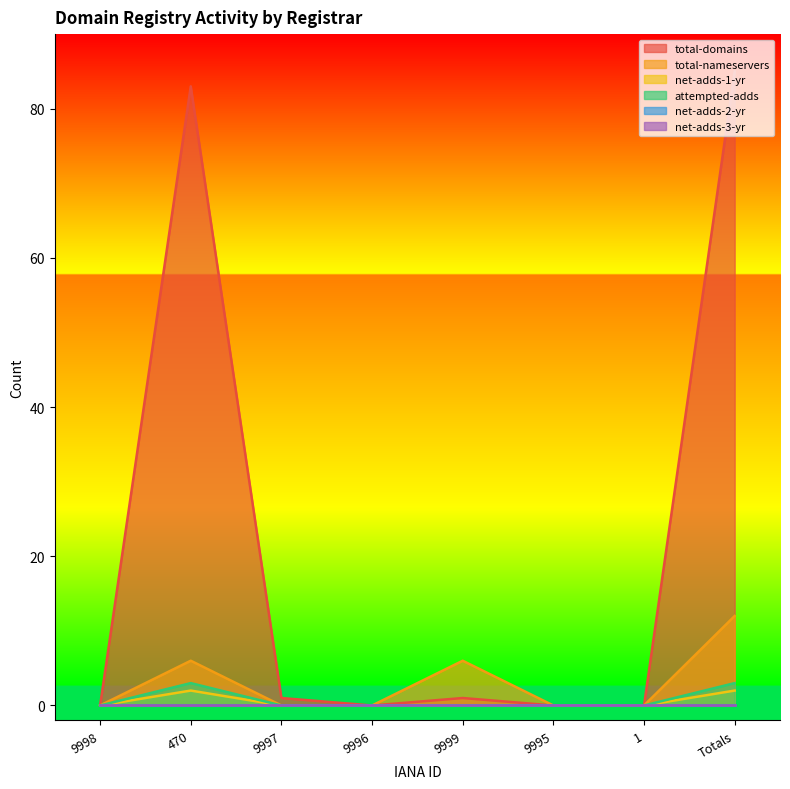

List the labels in order of net-adds-1-yr value, smallest first.

9998, 9997, 9996, 9999, 9995, 1, 470, Totals